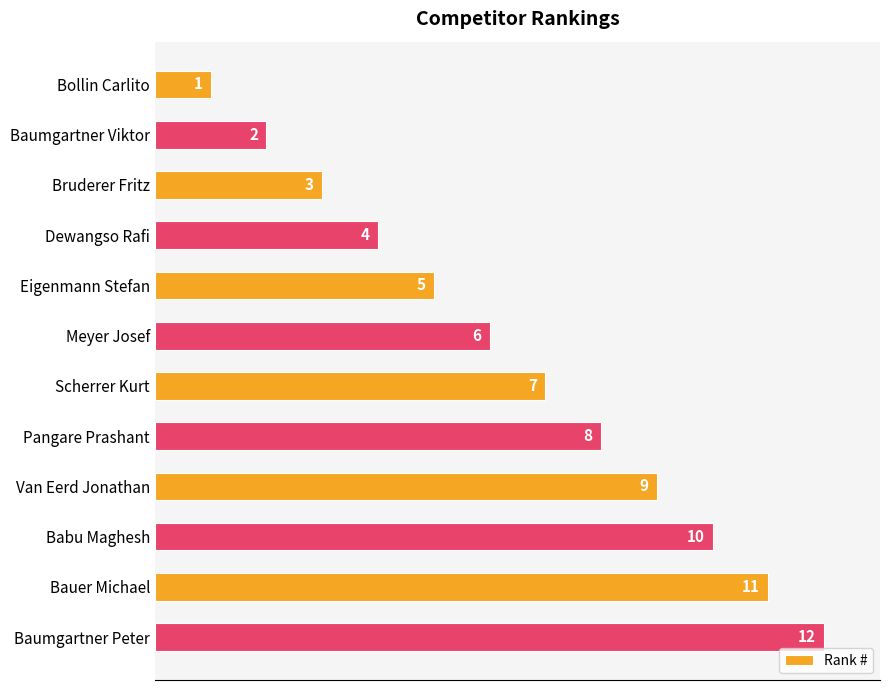

What is the difference between the maximum and minimum values?

11